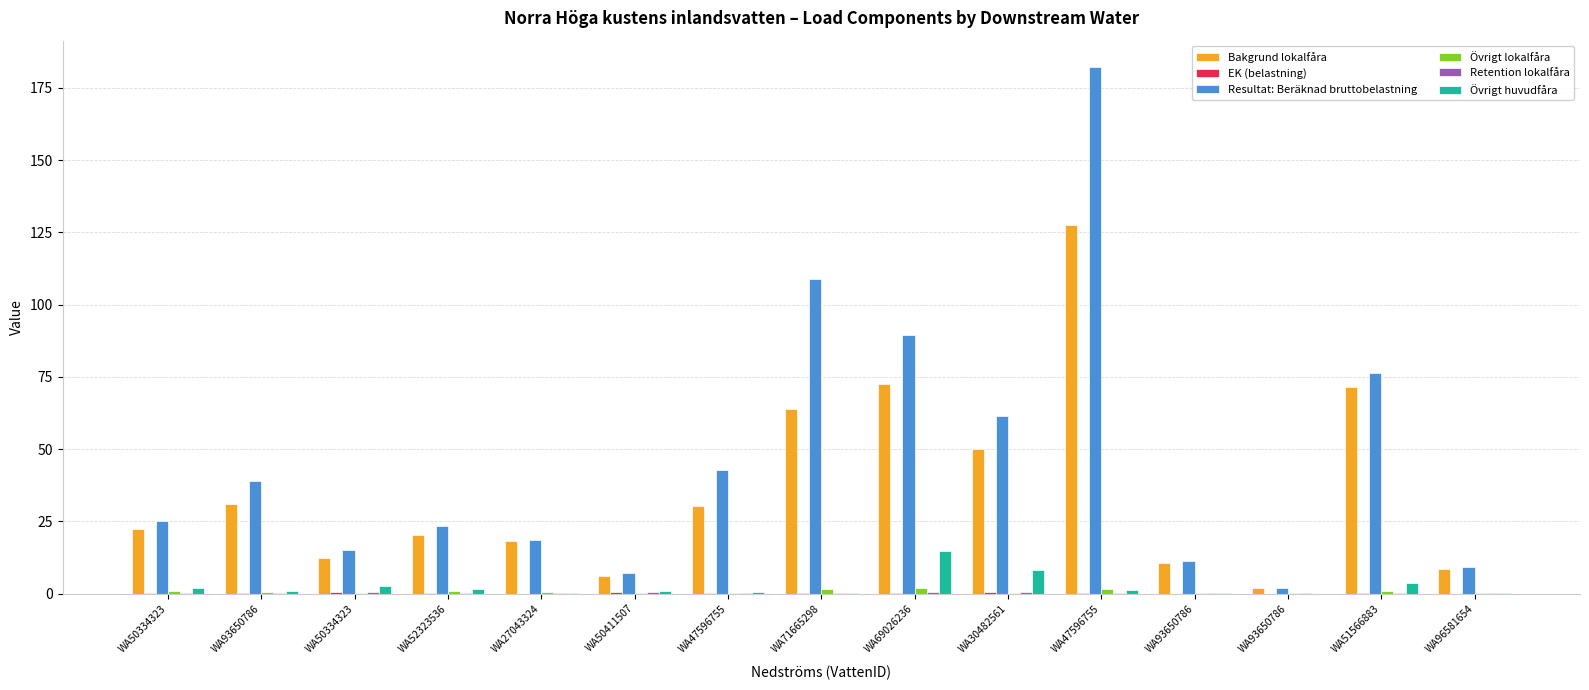

Reading right to left, transcribe all the data shown in this chart.

Bakgrund lokalfåra: 8.5	71.5	1.9	10.4	127.5	49.9	72.5	63.7	30.2	6.0	18.0	20.2	12.4	31.1	22.2
EK (belastning): 0.0	0.2	0.0	0.0	0.1	0.4	0.3	0.0	0.0	0.4	0.0	0.1	0.5	0.1	0.2
Resultat: Beräknad bruttobelastning: 9.0	76.1	1.9	11.3	182.2	61.6	89.3	108.7	42.7	7.1	18.4	23.5	15.1	38.9	25.0
Övrigt lokalfåra: 0.3	0.9	0.0	0.2	1.7	0.2	2.1	1.4	0.2	0.3	0.4	0.8	0.2	0.7	0.8
Retention lokalfåra: 0.1	0.2	0.2	0.1	0.1	0.4	0.5	0.0	0.0	0.4	0.1	0.1	0.5	0.2	0.2
Övrigt huvudfåra: 0.0	3.6	0.0	0.2	1.2	8.1	14.6	0.3	0.5	0.8	0.0	1.6	2.5	1.0	2.0